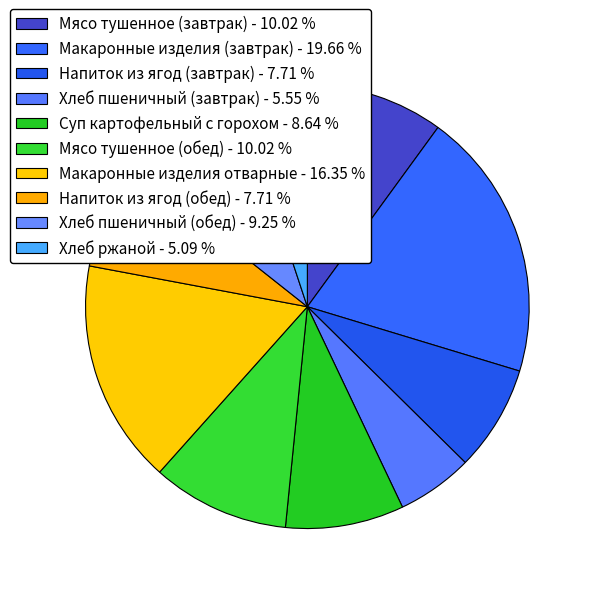

Which has a higher value, Хлеб ржаной or Суп картофельный с горохом?

Суп картофельный с горохом